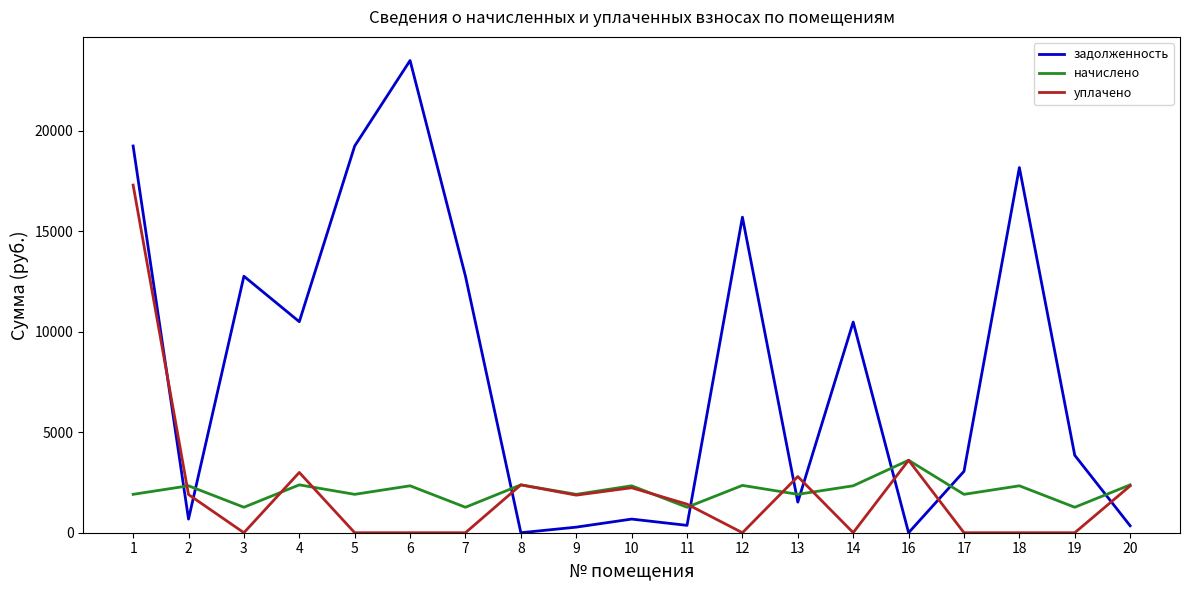

What is the total value across all series at 20?

5060.9